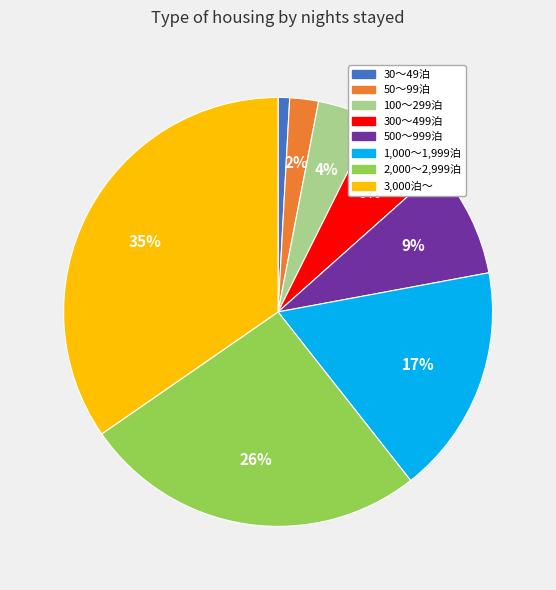

What percentage is the 1,000～1,999泊 slice, to the nearest percent?

17%